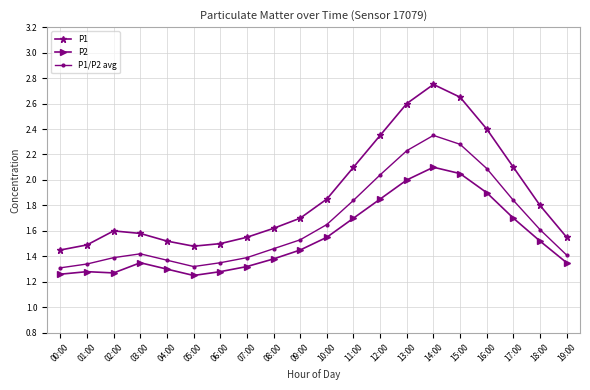

True or false: P2 and P1 cross at least once.

False